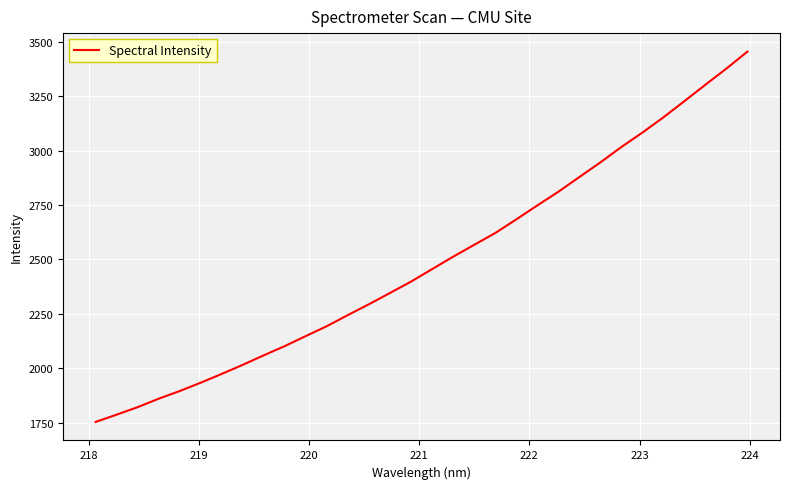

What is the smallest value displayed?

1753.5